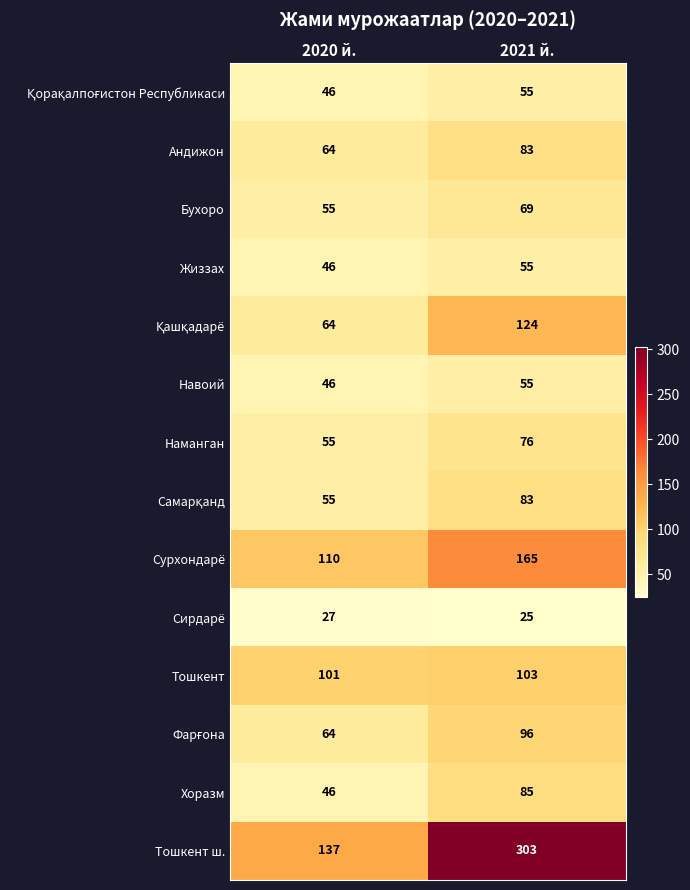

Which series changed the most between 2020 й. and 2021 й.?

Тошкент ш.